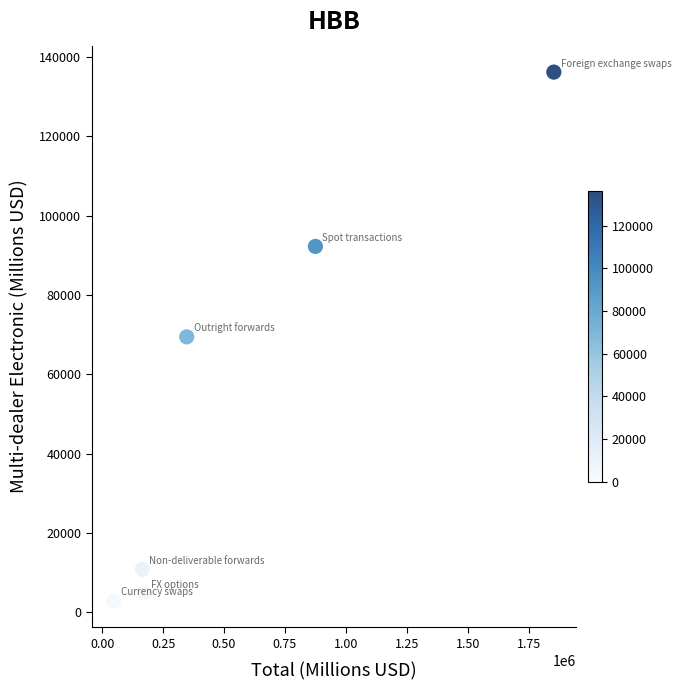

What is the average X value?

576772.4